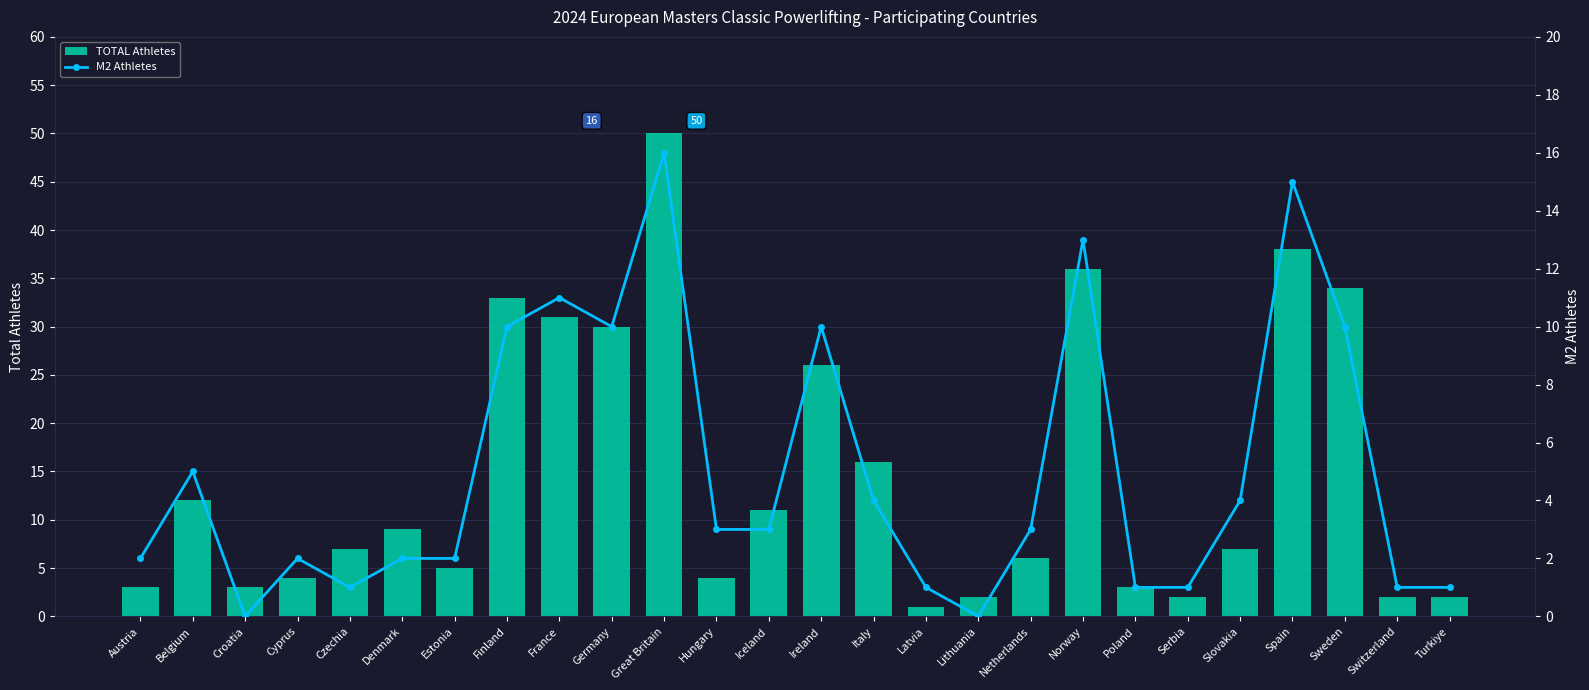

Reading right to left, extract all data points from this chart.

TOTAL Athletes: Turkiye=2	Switzerland=2	Sweden=34	Spain=38	Slovakia=7	Serbia=2	Poland=3	Norway=36	Netherlands=6	Lithuania=2	Latvia=1	Italy=16	Ireland=26	Iceland=11	Hungary=4	Great Britain=50	Germany=30	France=31	Finland=33	Estonia=5	Denmark=9	Czechia=7	Cyprus=4	Croatia=3	Belgium=12	Austria=3
M2 Athletes: Turkiye=1	Switzerland=1	Sweden=10	Spain=15	Slovakia=4	Serbia=1	Poland=1	Norway=13	Netherlands=3	Lithuania=0	Latvia=1	Italy=4	Ireland=10	Iceland=3	Hungary=3	Great Britain=16	Germany=10	France=11	Finland=10	Estonia=2	Denmark=2	Czechia=1	Cyprus=2	Croatia=0	Belgium=5	Austria=2